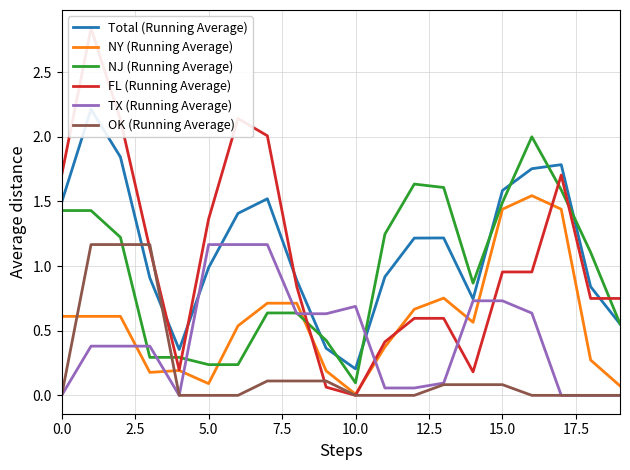

The value of OK (Running Average) at 16 is 0.4. True or false?

False